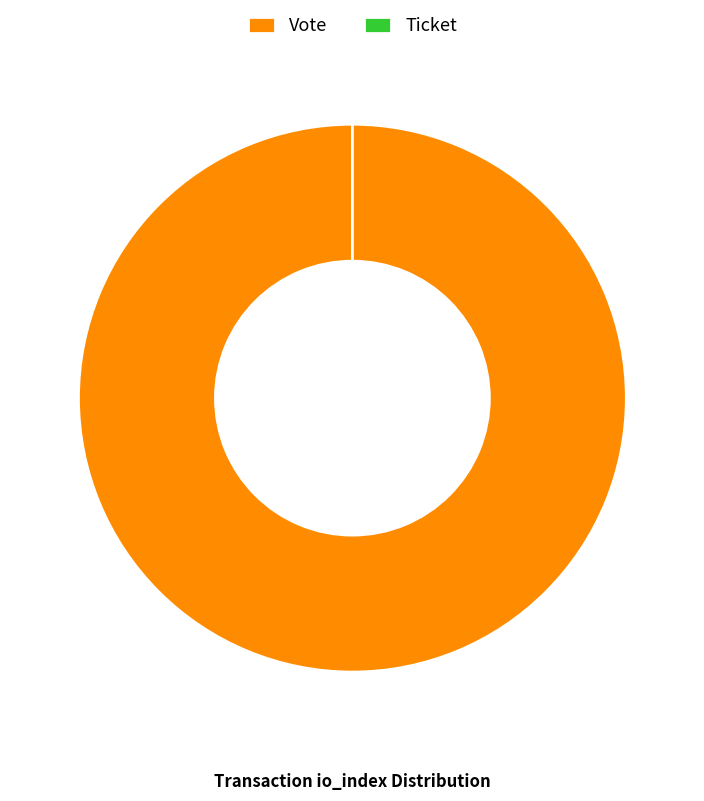

What is the majority slice?

Vote